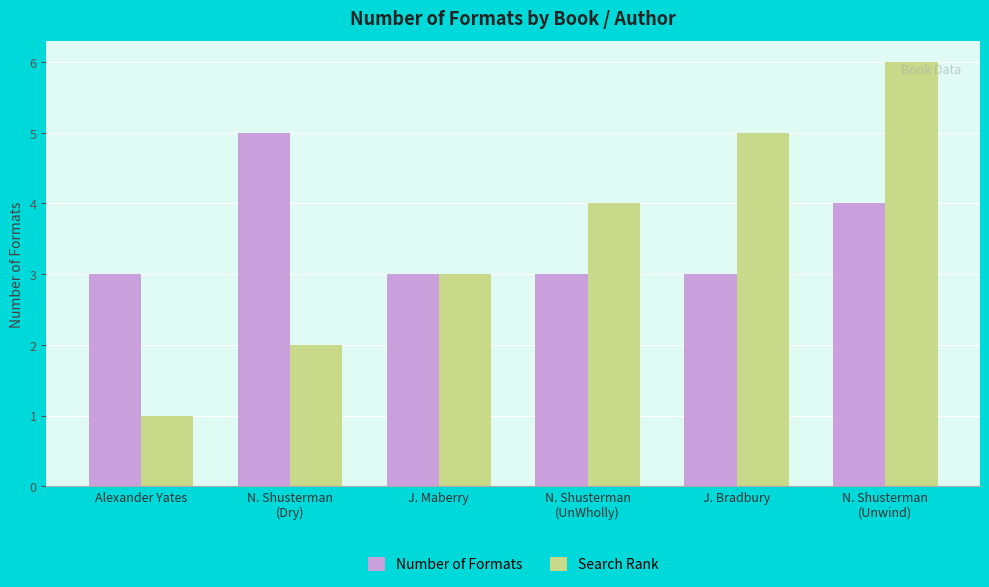

What position from the left is N. Shusterman
(Unwind)?

6